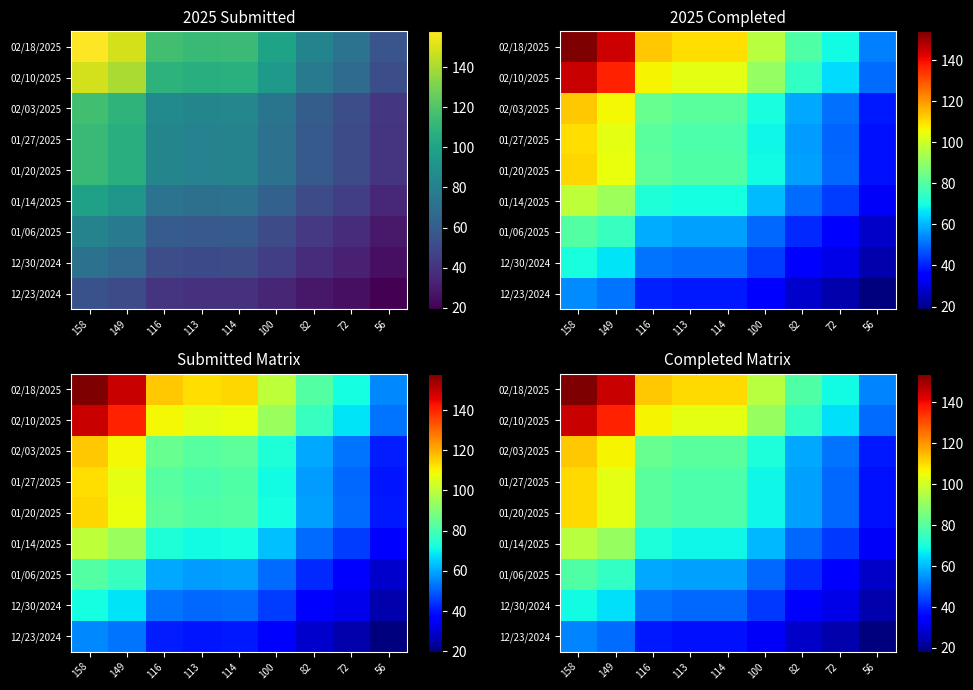

How many values in the 01/27/2025 series exceed 78?

5